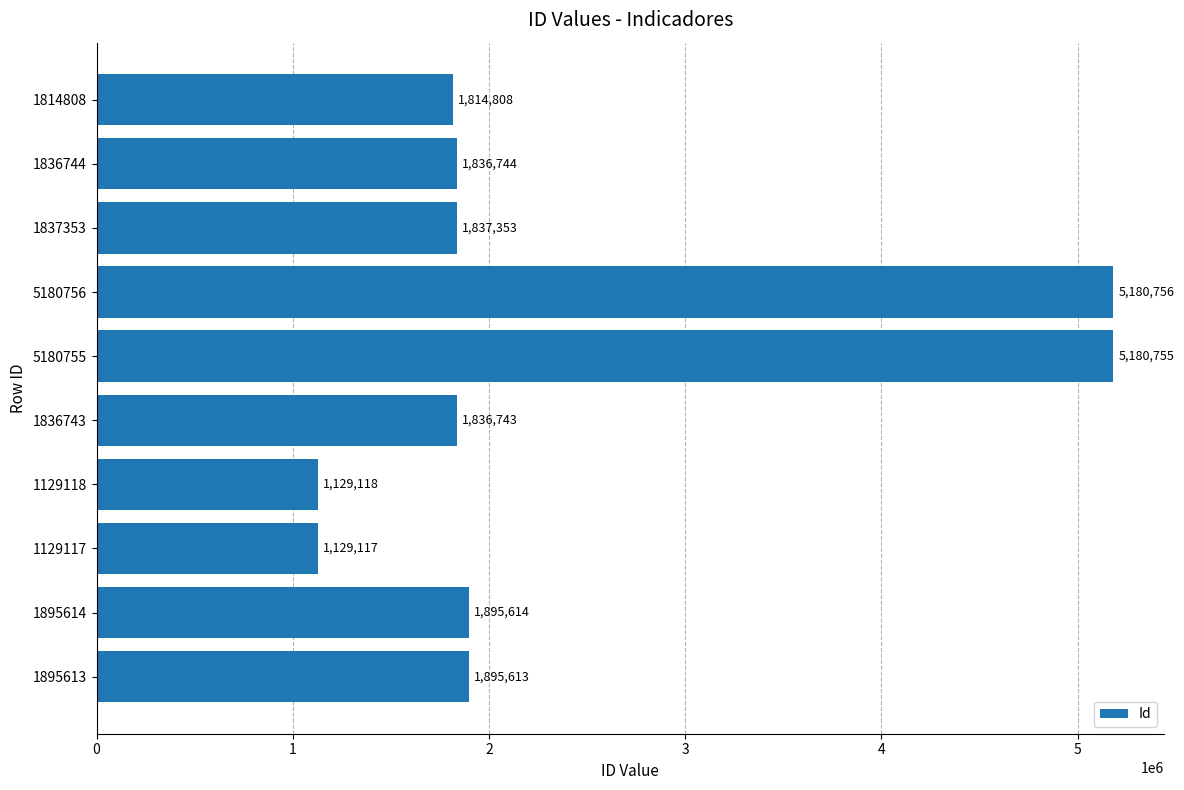

What is the ratio of the value at 1836744 to the value at 1895613?

1.0